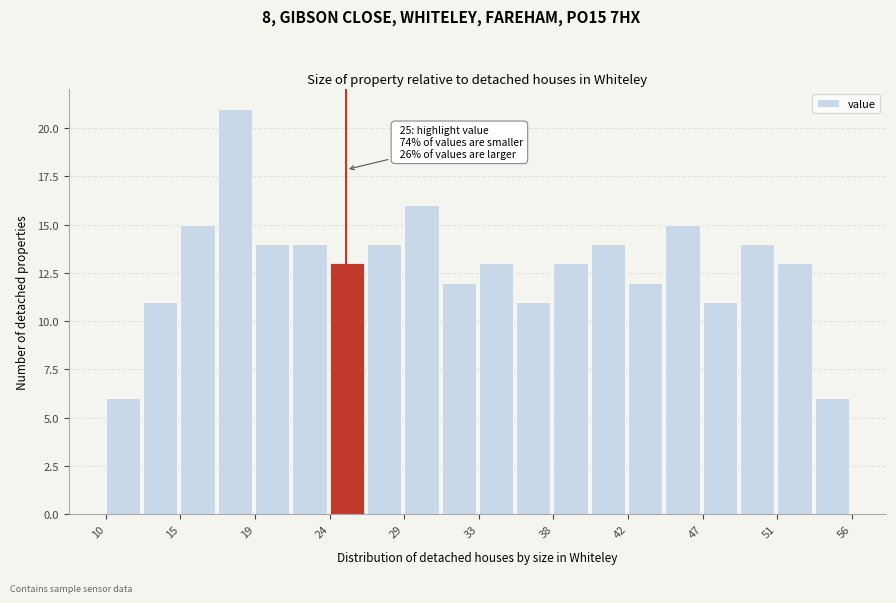

Which range on the x-axis has the tallest bar?

17.0 to 19.5